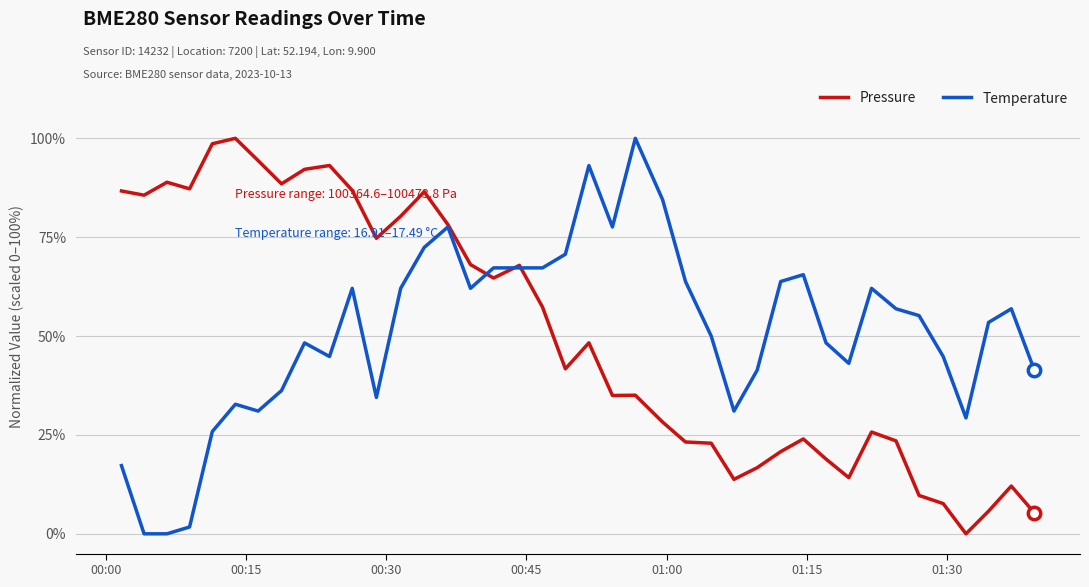

What is the maximum value for Temperature?

100.0